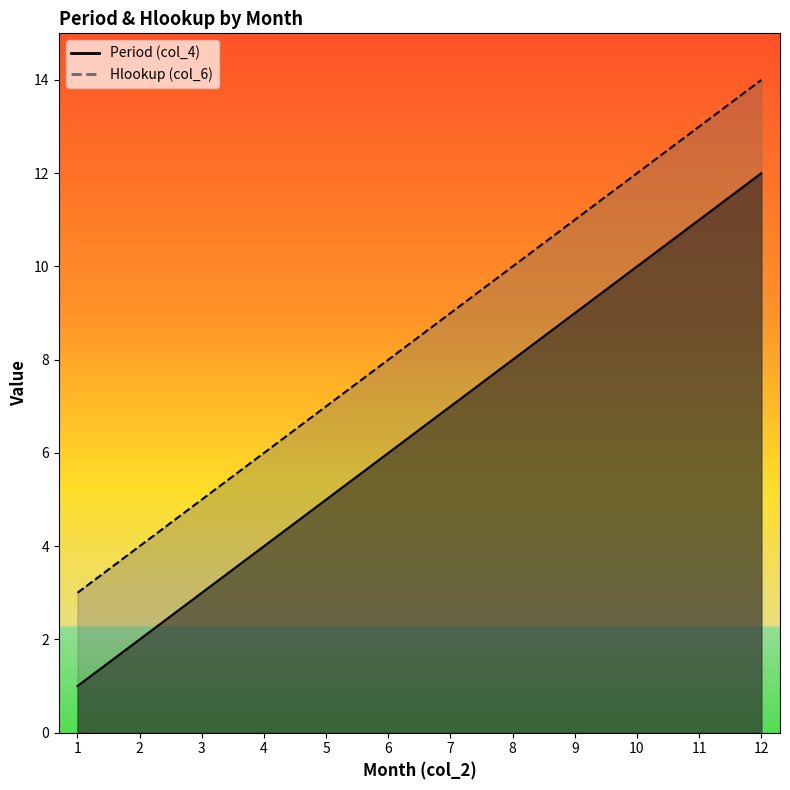

The value of Hlookup (col_6) at 1 is 3. True or false?

True